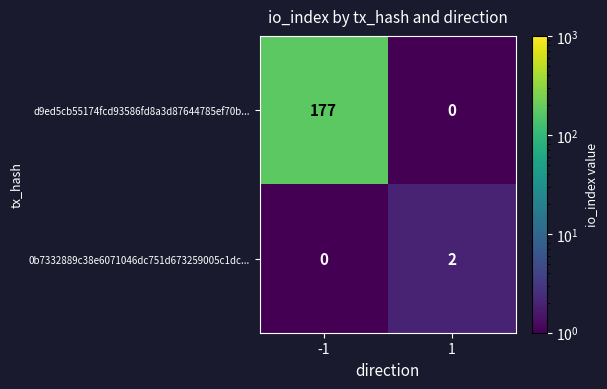

List the series in order of their peak value, lowest first.

0b7332889c38e6071046dc751d673259005c1dc..., d9ed5cb55174fcd93586fd8a3d87644785ef70b...